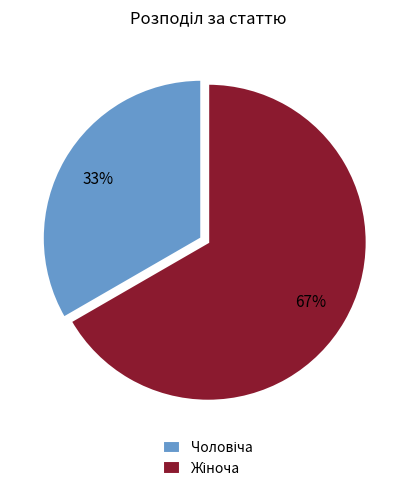

Does any single category account for the majority?

Yes